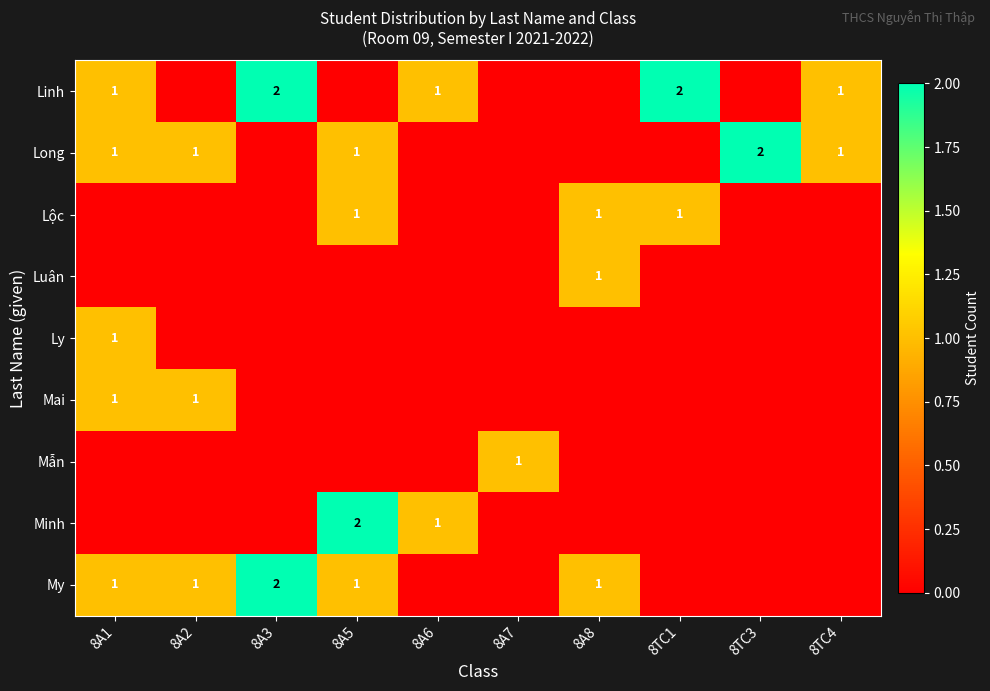

The My series shows 1 at 8A1. True or false?

True